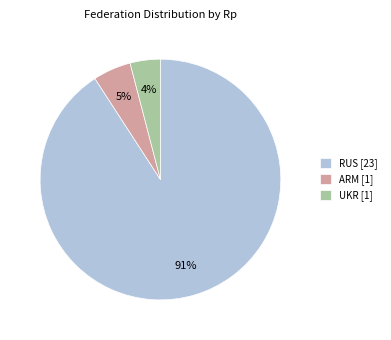

To the nearest percent, what is the difference between the largest and smallest slice percentages?

87%